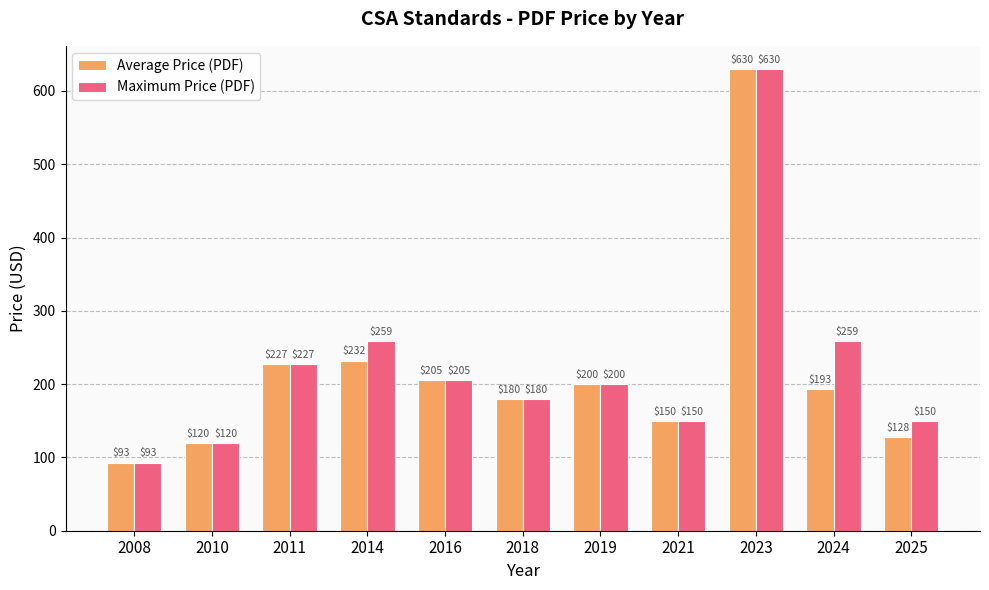

Count the number of categories in the chart.

11